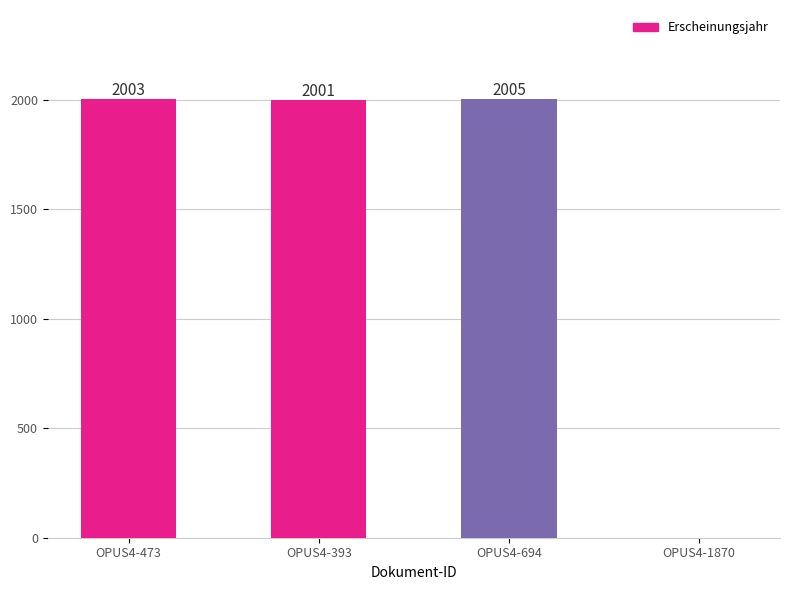

What is the maximum value shown in the chart?

2005